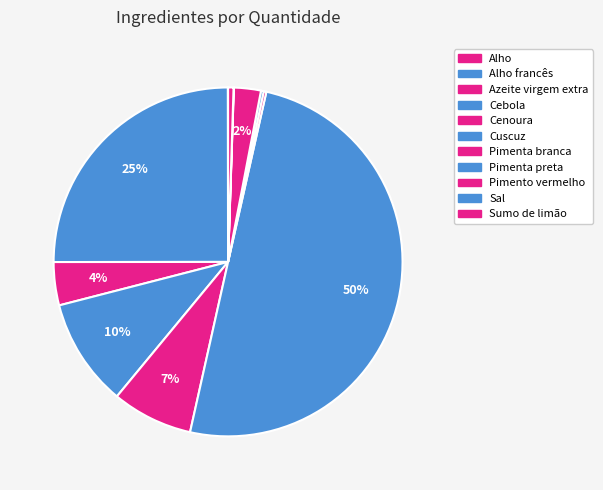

To the nearest percent, what is the combined percentage of Cuscuz and Pimenta preta?

50%